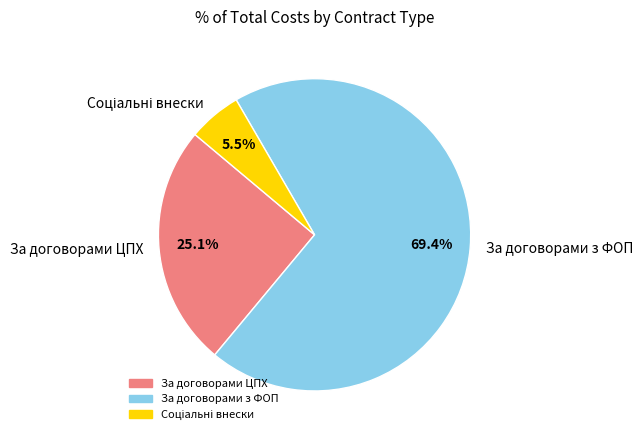

To the nearest percent, what is the difference between the largest and smallest slice percentages?

64%